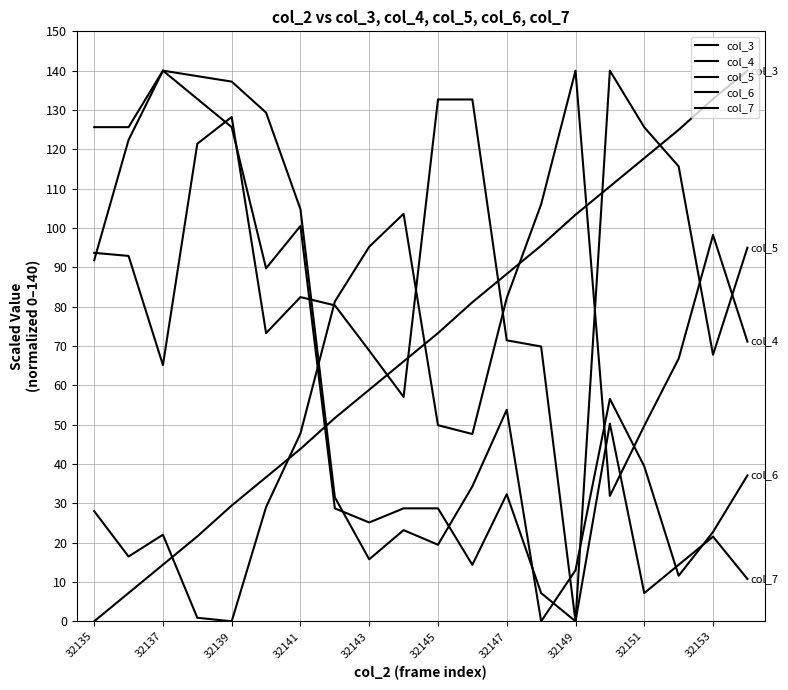

Is this an area chart (filled region under the line)?

No